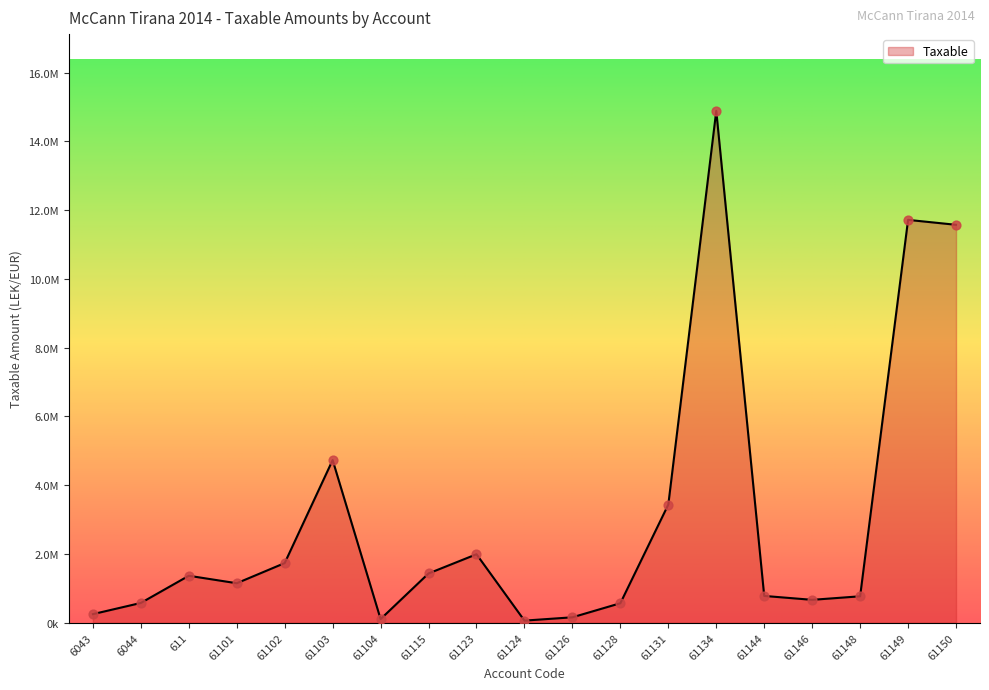

Approximately how many times larger is the value at 61131 compared to 61144?

4.4